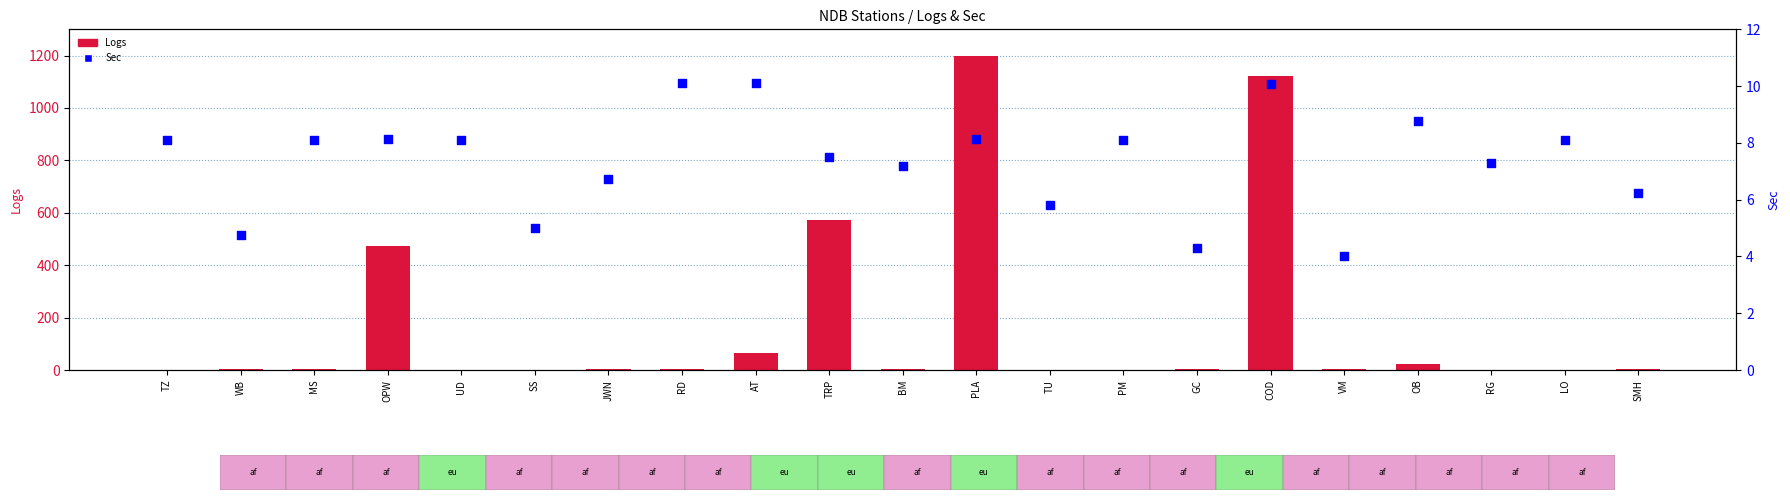

At how many categories does at least one series exceed 559?

3